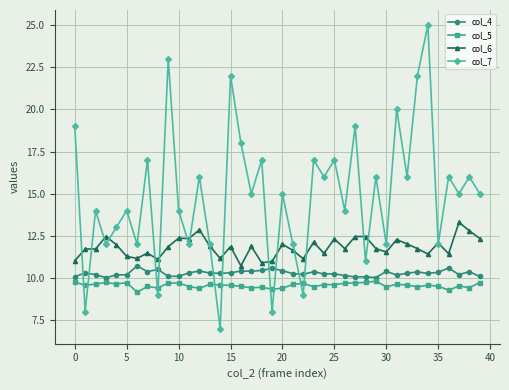

Which series has the largest total across all categories?

col_7